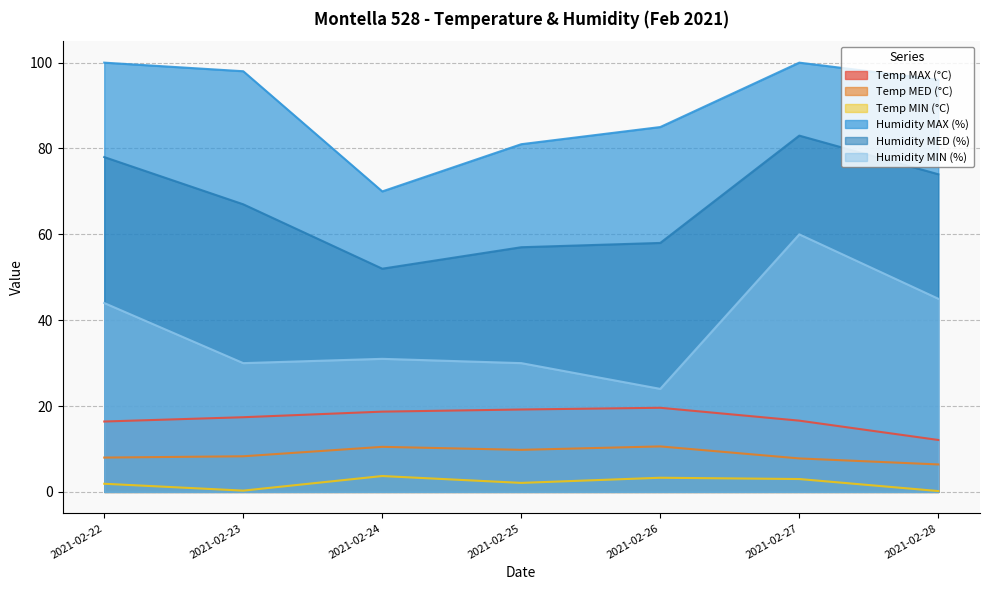

True or false: Temp MAX (°C) has a value of 17.4 at 2021-02-23.

True